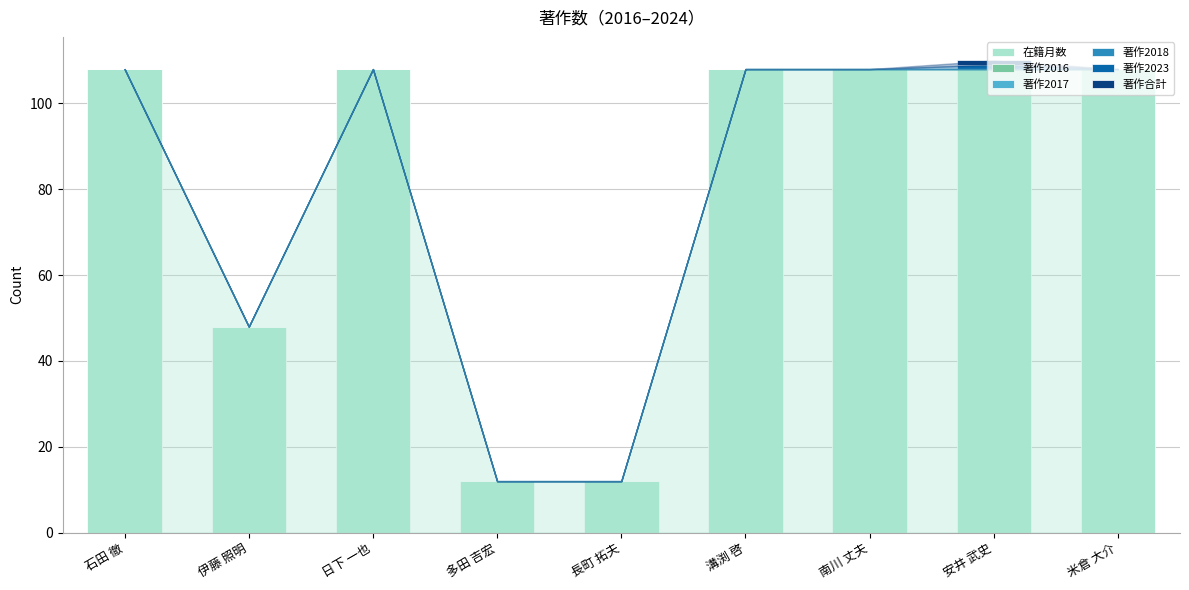

Are the bars horizontal?

No